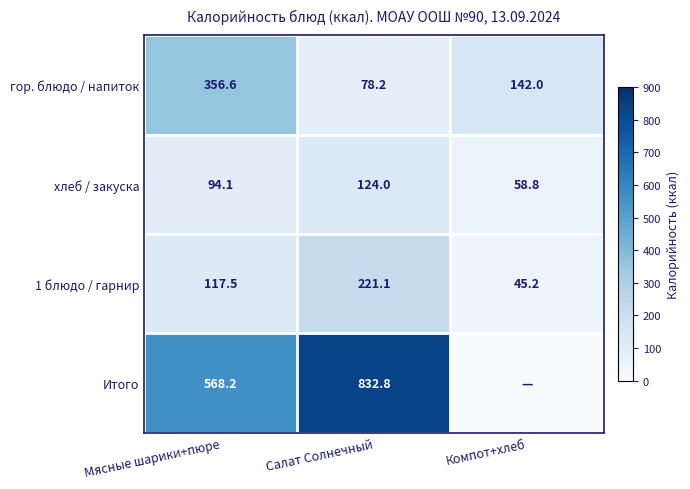

What is the spread (max minus min) of values at Мясные шарики+пюре?

474.1